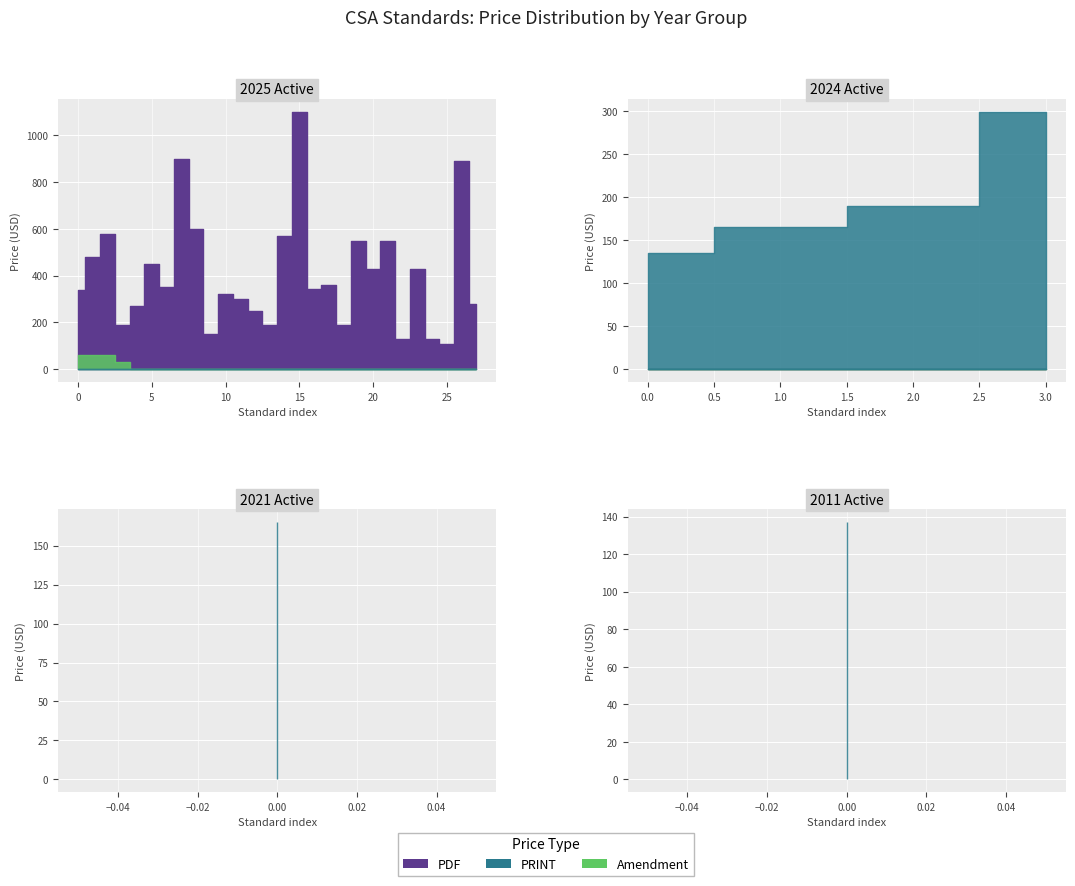

How many lines are shown in the chart?

3